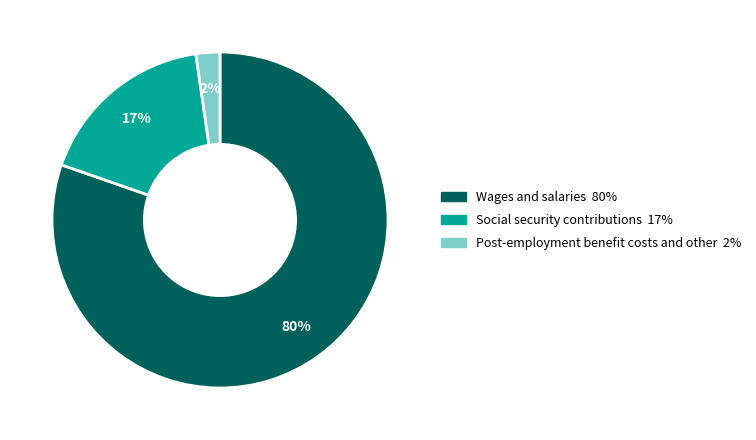

Is the sum of Social security contributions and Wages and salaries greater than half?

Yes